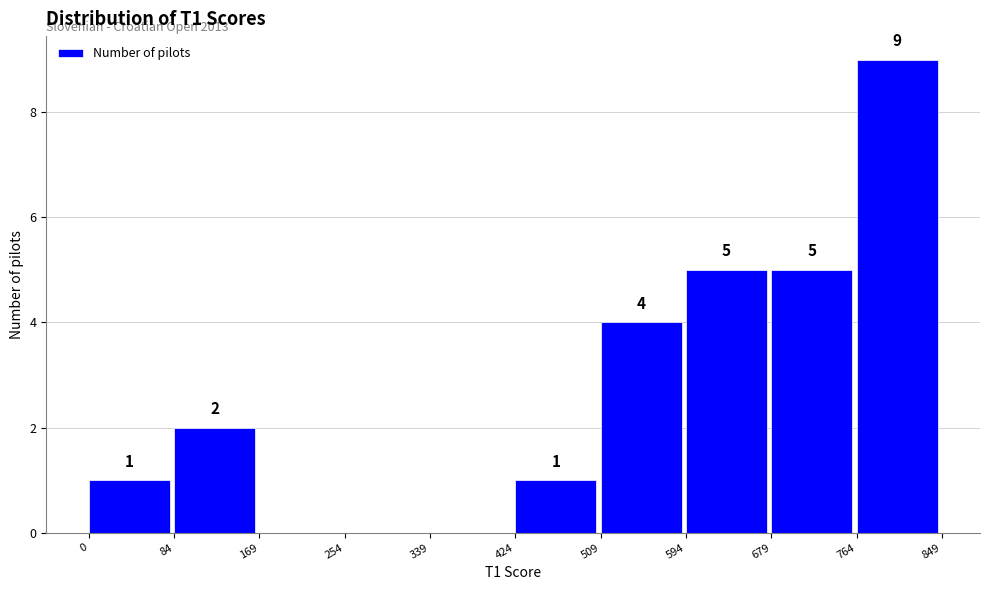

Over which range of the x-axis is the bar tallest?

764 to 849